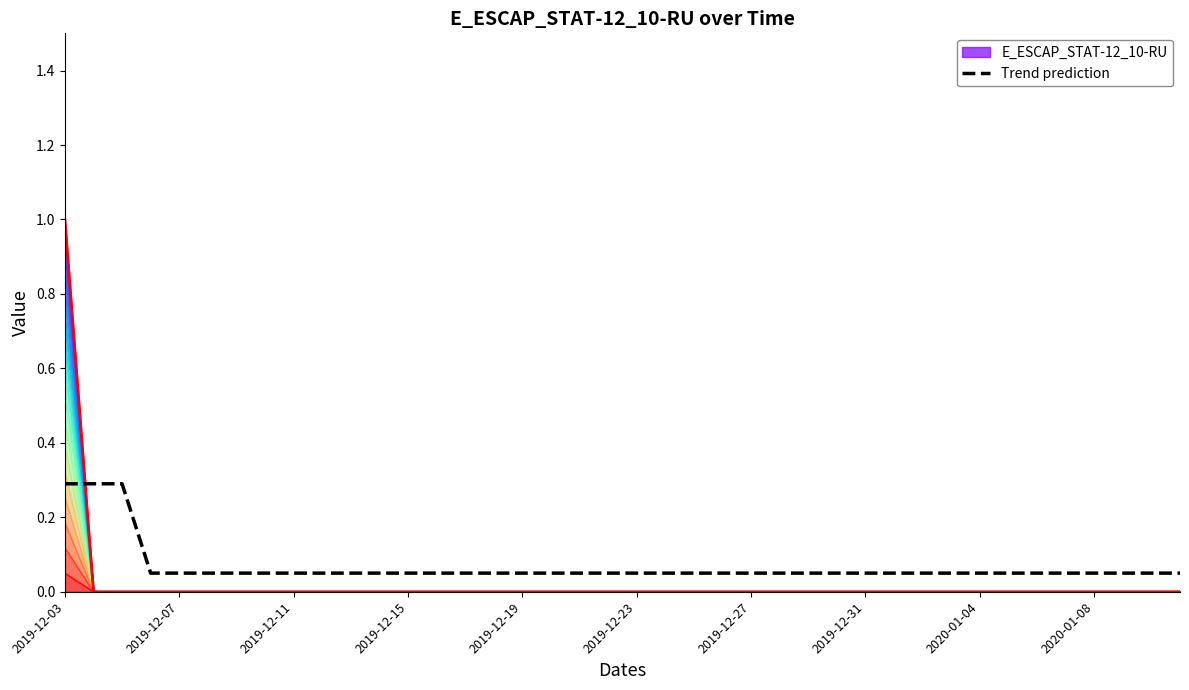

Which category has the lowest value across all series?

2019-12-15